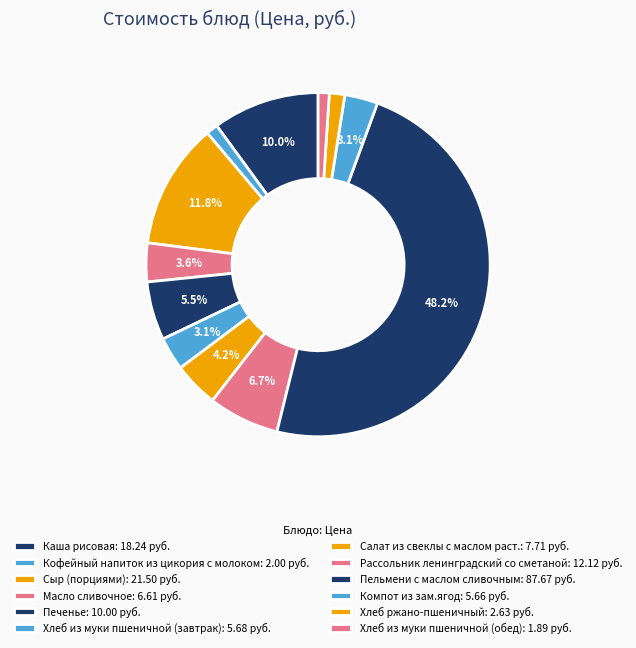

How many segments does this pie chart have?

12